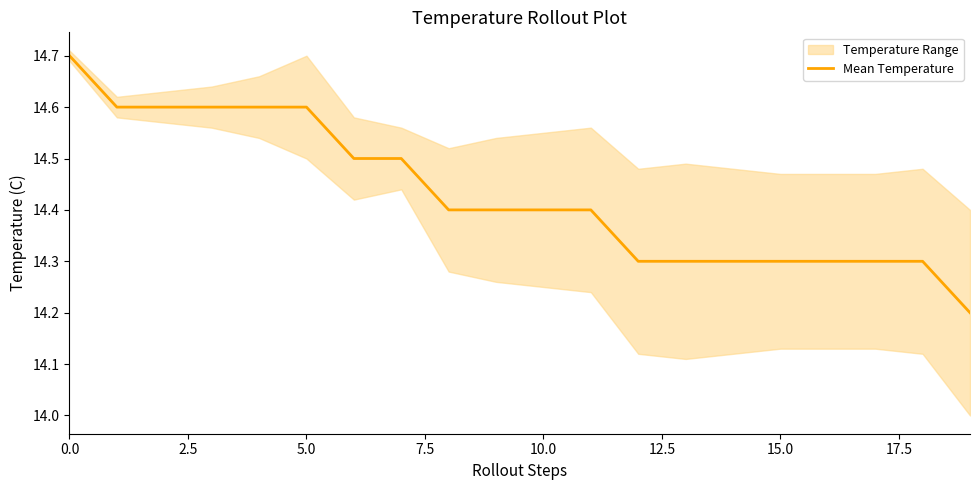

True or false: there are more than 0 points higher than both neighbors.

False